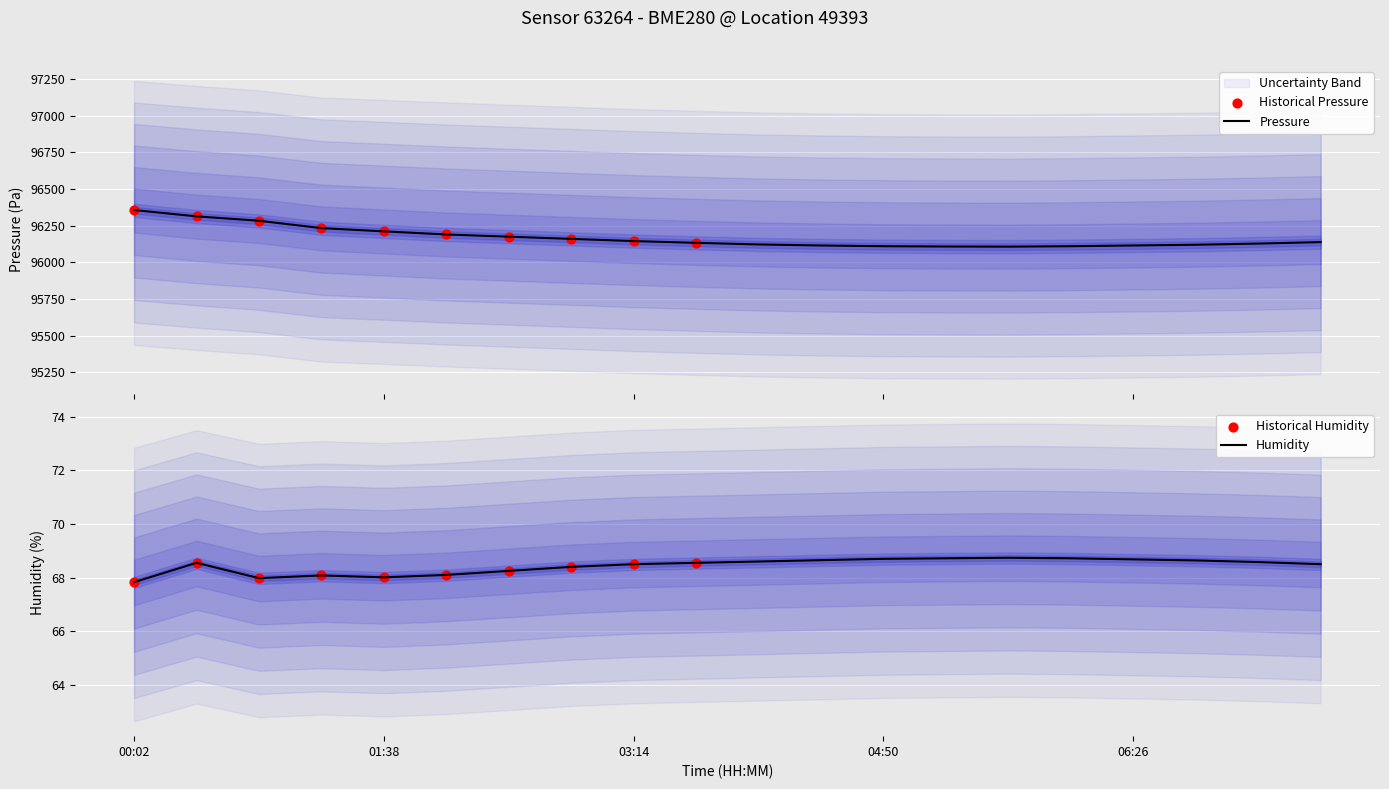

What are all the series names shown in the legend?

pressure, humidity